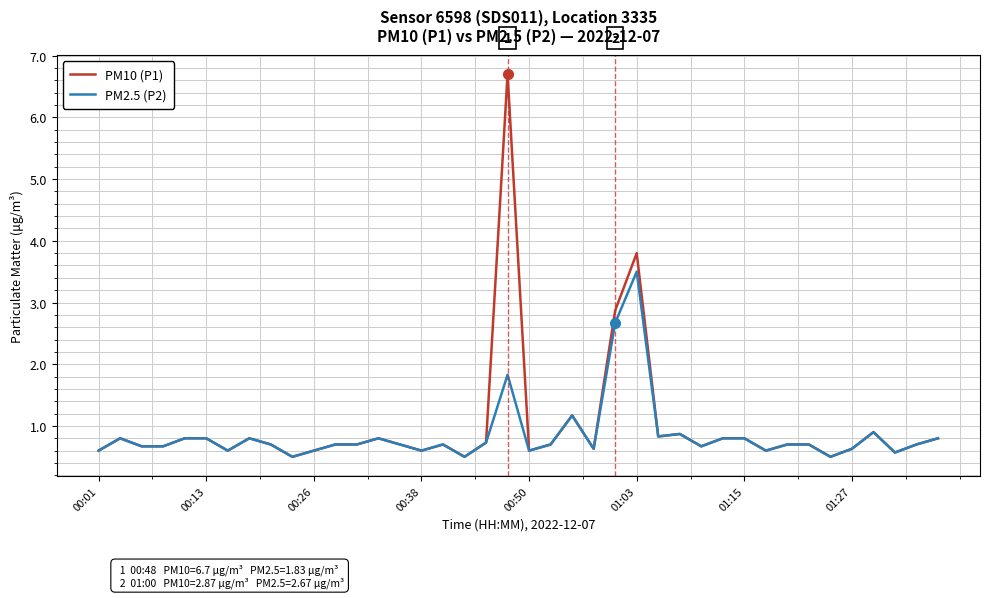

How many distinct data groups are displayed?

2